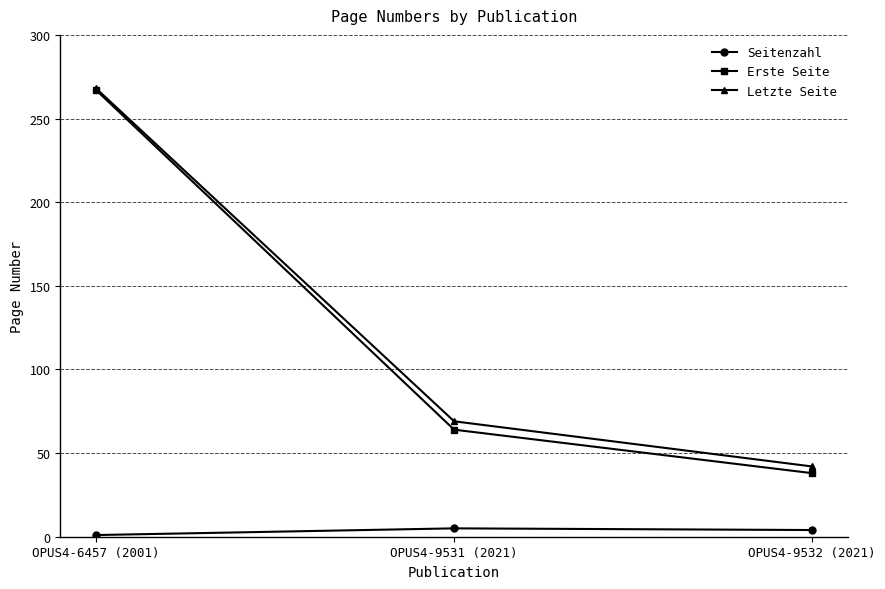

What is the total value across all series at OPUS4-9531 (2021)?

138